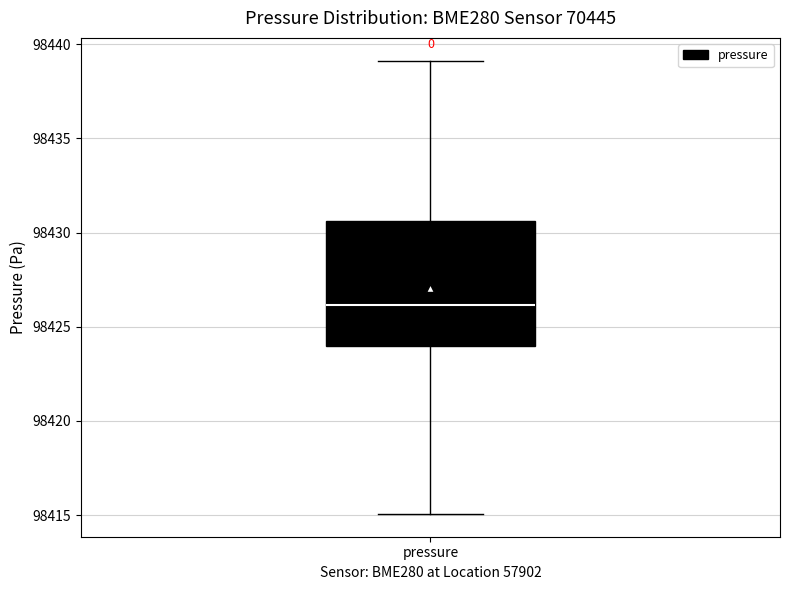

Where is the upper edge of the box for pressure on the y-axis? The values are not printed on the chart, so give them approximately, as read against the axis.

98430.5